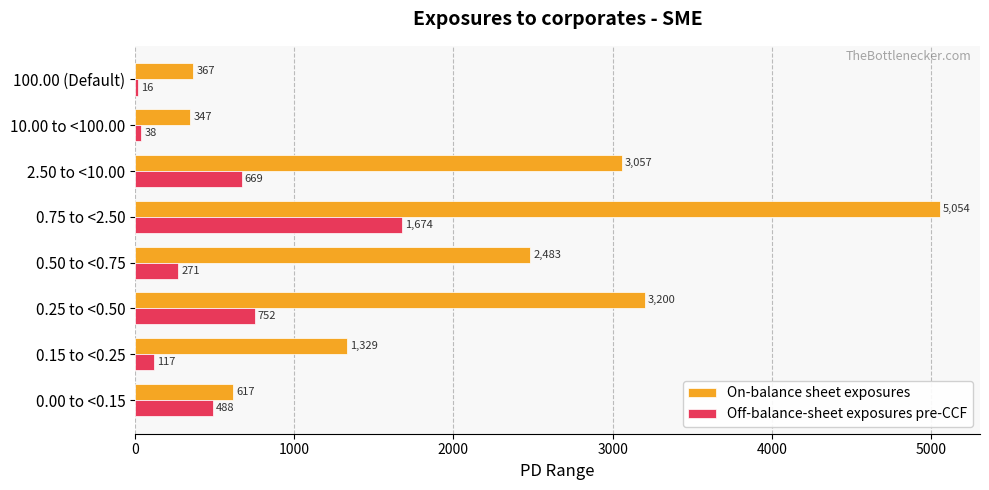

Which series has the widest spread of values?

On-balance sheet exposures